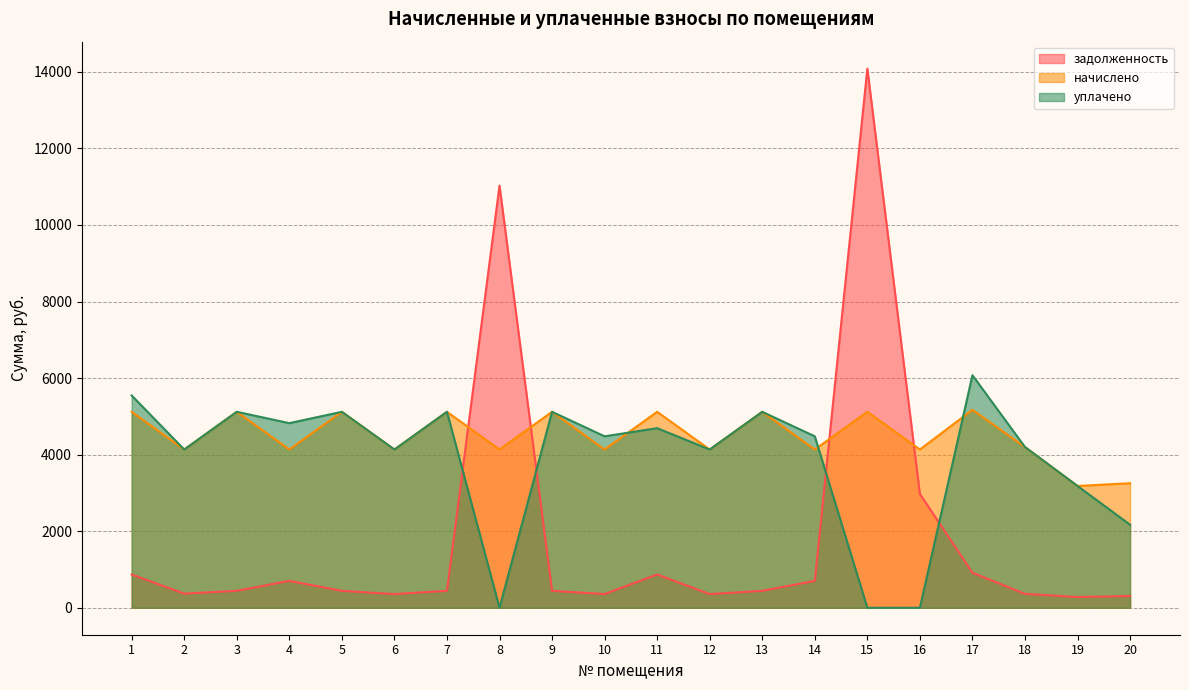

Is it true that уплачено equals 5900.0 at 12?

False